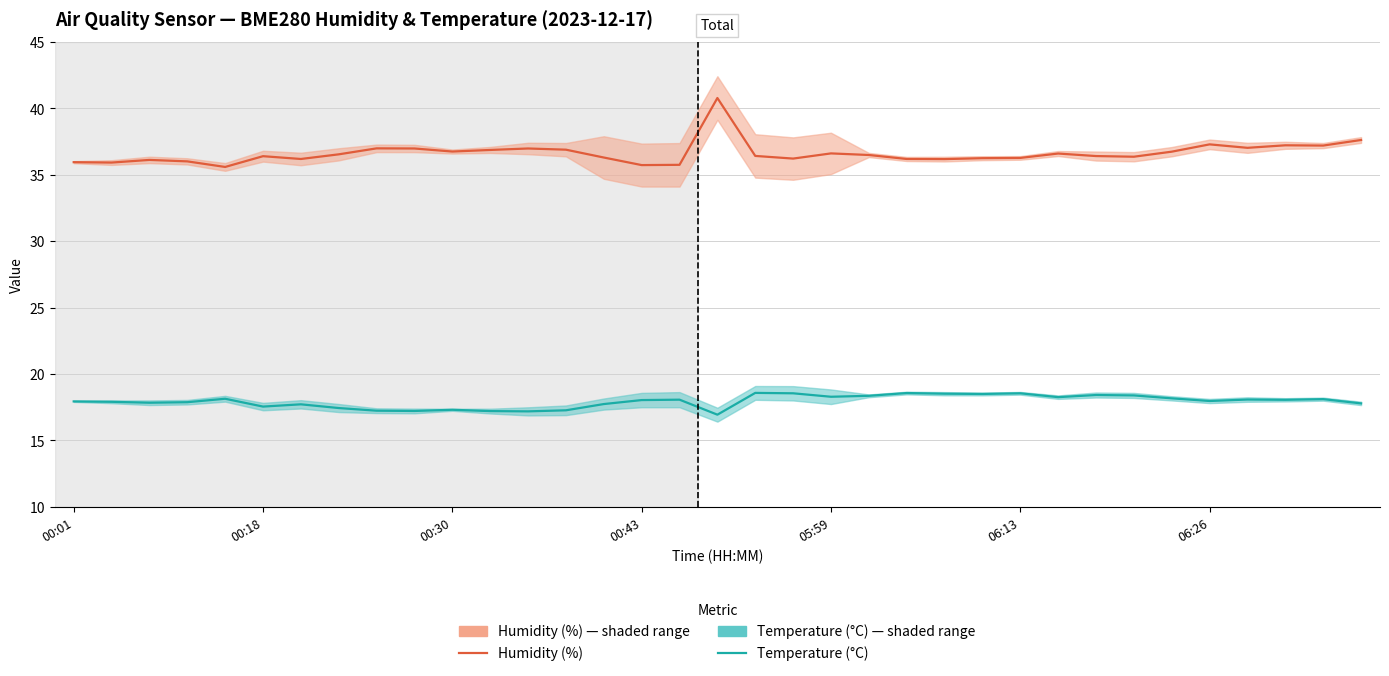

The Temperature (°C) series shows 18.0 at 00:43. True or false?

True